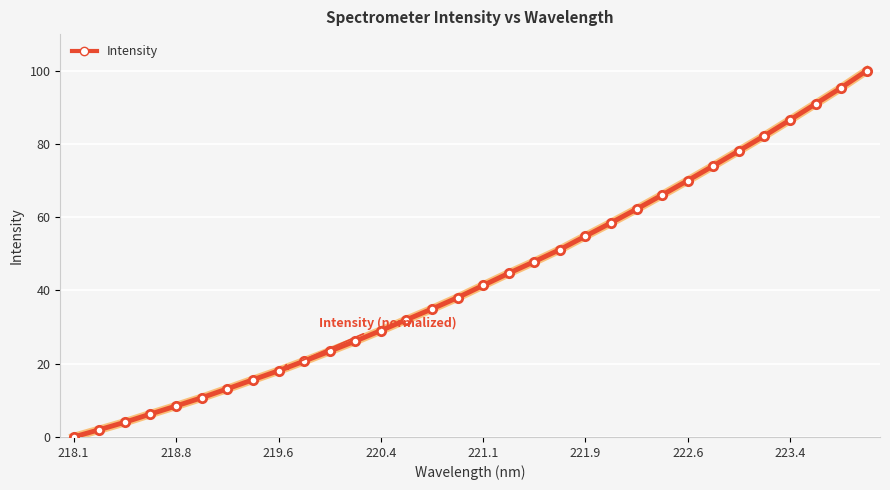

What is the difference between the maximum and minimum values?

100.0